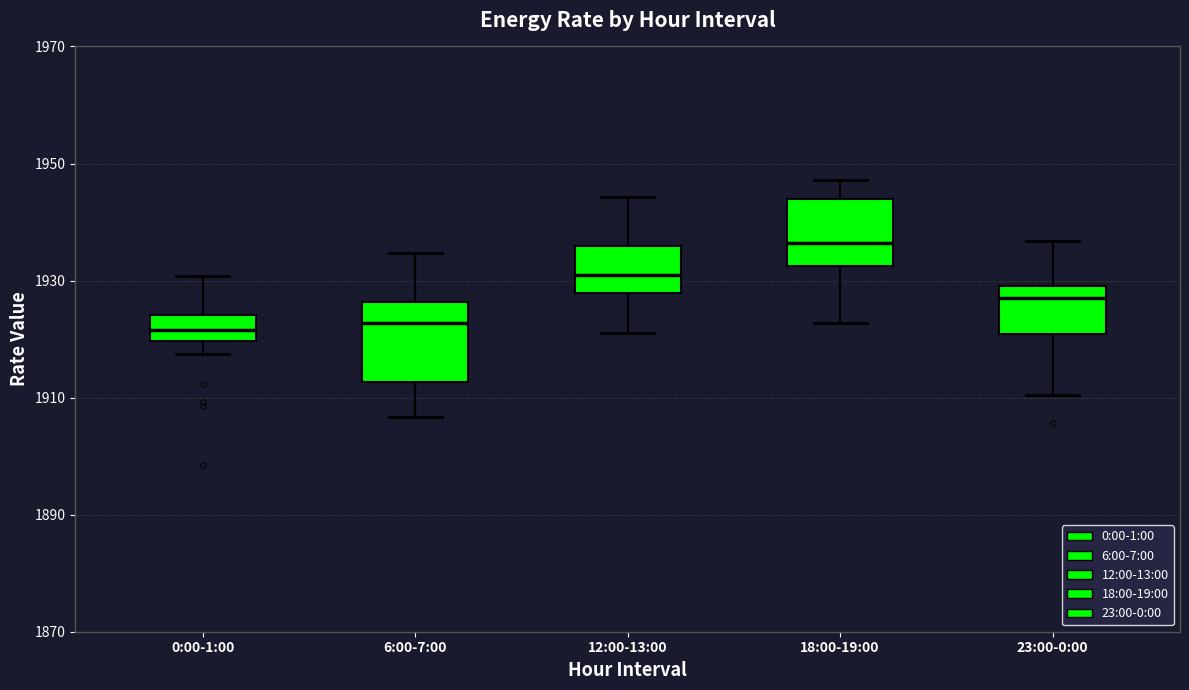

Reading left to right, transcribe this box plot: for each box, give where its median line is, the range the box spans, and where its two whiskers end, as read against the y-axis. The values are not printed on the chart, so give them approximately, as read against the axis.

0:00-1:00: median 1922, box 1920 to 1924, whiskers 1918 to 1930
6:00-7:00: median 1922, box 1912 to 1926, whiskers 1906 to 1934
12:00-13:00: median 1930, box 1928 to 1936, whiskers 1920 to 1944
18:00-19:00: median 1936, box 1932 to 1944, whiskers 1922 to 1948
23:00-0:00: median 1926, box 1920 to 1930, whiskers 1910 to 1936